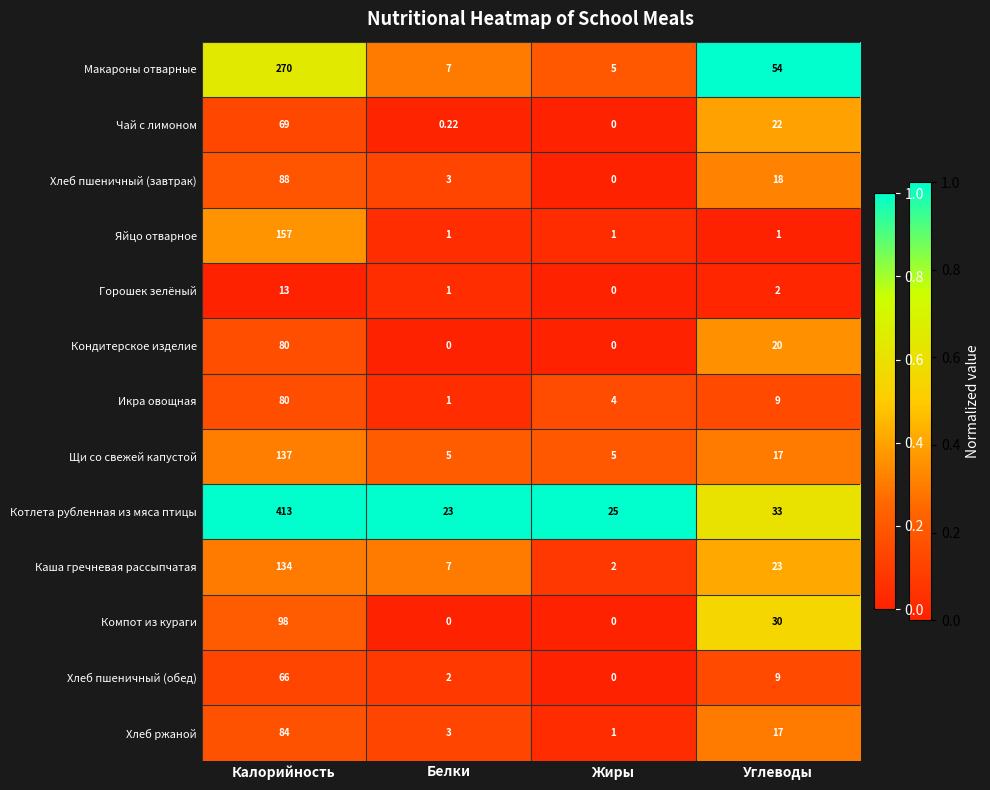

What is the difference between the highest and lowest values at Белки?

23.0